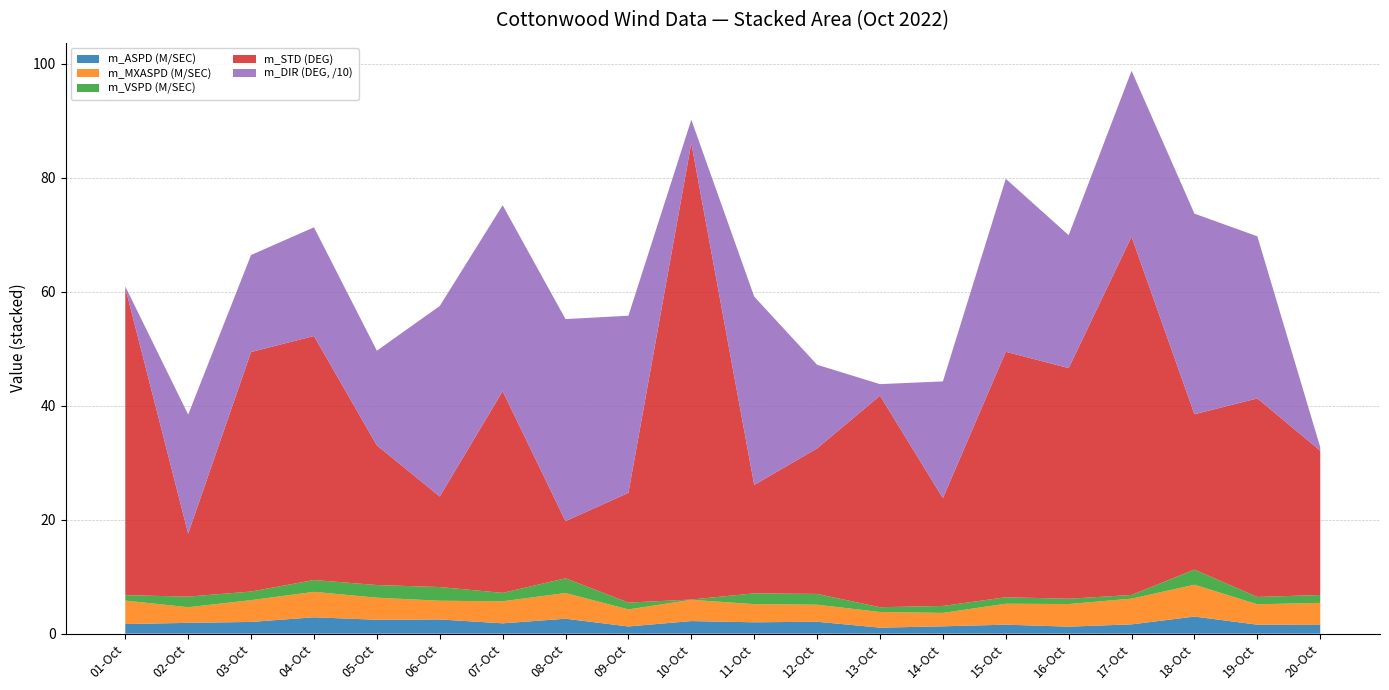

Reading left to right, list all the values displayed in this chart.

m_ASPD (M/SEC): 1.7	1.9	2.1	2.9	2.4	2.5	1.8	2.6	1.3	2.2	2.0	2.1	1.1	1.3	1.6	1.2	1.6	3.0	1.6	1.5
m_MXASPD (M/SEC): 4.1	2.7	3.8	4.5	3.9	3.3	3.9	4.5	3.0	3.7	3.2	3.0	2.7	2.4	3.7	4.0	4.5	5.6	3.6	3.9
m_VSPD (M/SEC): 0.9	1.9	1.5	2.1	2.2	2.4	1.5	2.6	1.2	0.1	1.9	1.9	0.8	1.2	1.1	0.9	0.7	2.7	1.3	1.4
m_STD (DEG): 54.0	11.1	42.0	42.8	24.5	15.9	35.4	10.0	19.3	80.1	19.0	25.5	37.1	18.9	43.1	40.5	62.9	27.2	34.8	25.3
m_DIR (DEG, /10): 0.2	20.9	17.0	19.1	16.6	33.4	32.6	35.5	31.1	4.1	33.0	14.7	2.0	20.5	30.4	23.3	29.1	35.2	28.4	0.6